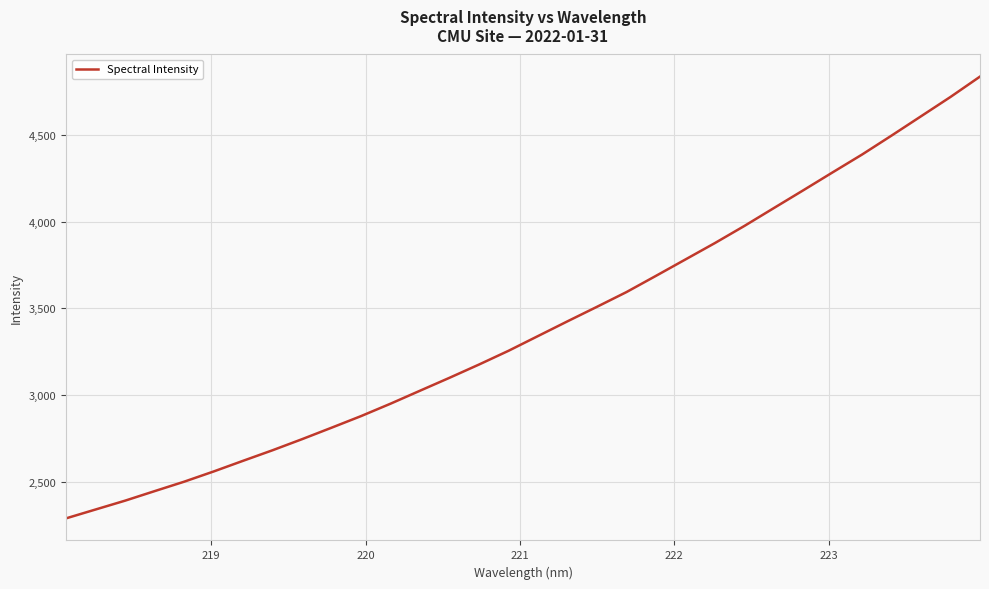

What is the smallest value displayed?

2292.3